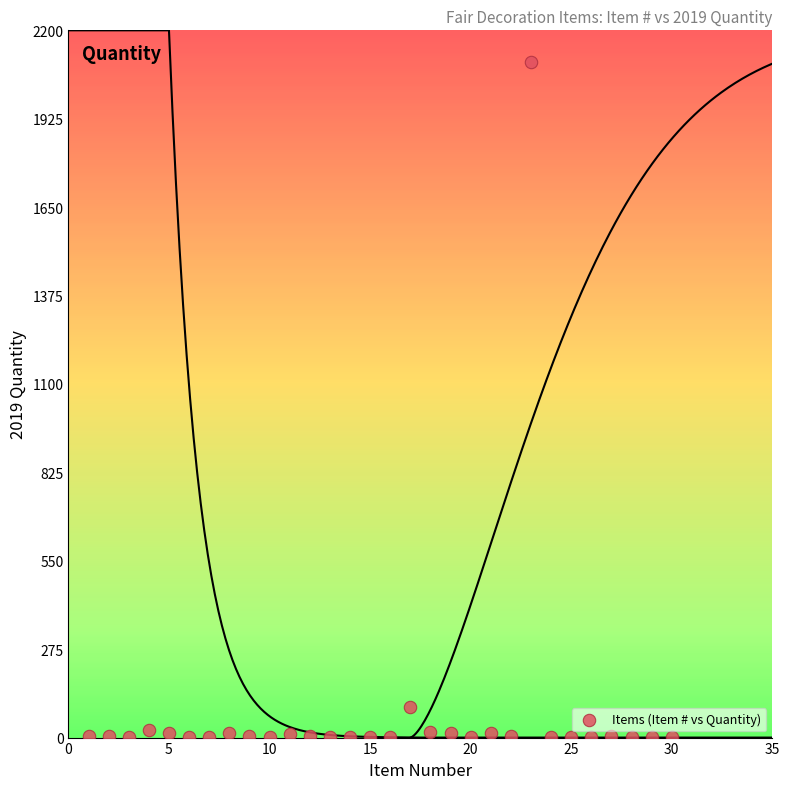

What is the range of X values (max minus min)?

29